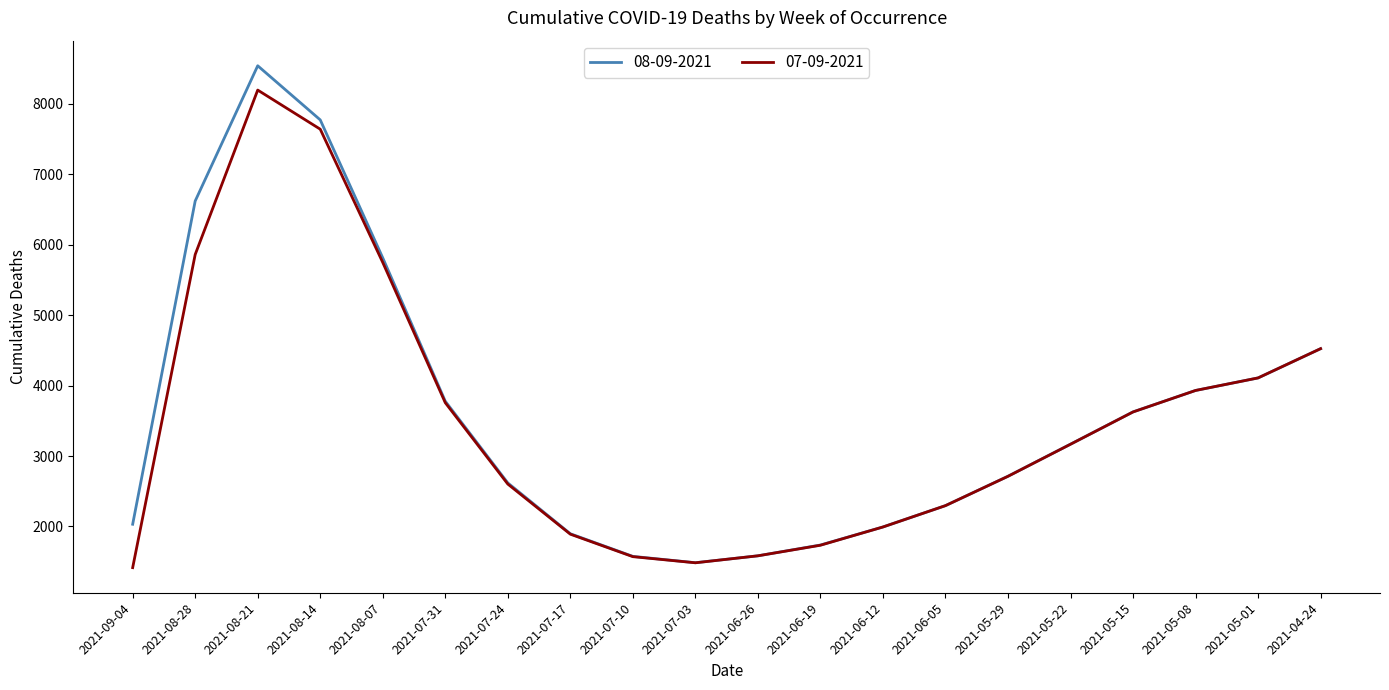

Where is 08-09-2021 nearest to the value 5011?

2021-04-24